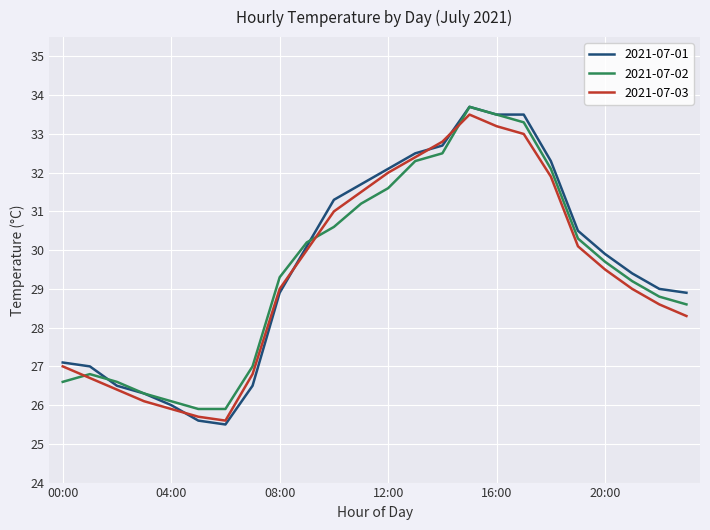

What is the difference between the second highest and minimum values in the 2021-07-01 series?

8.0